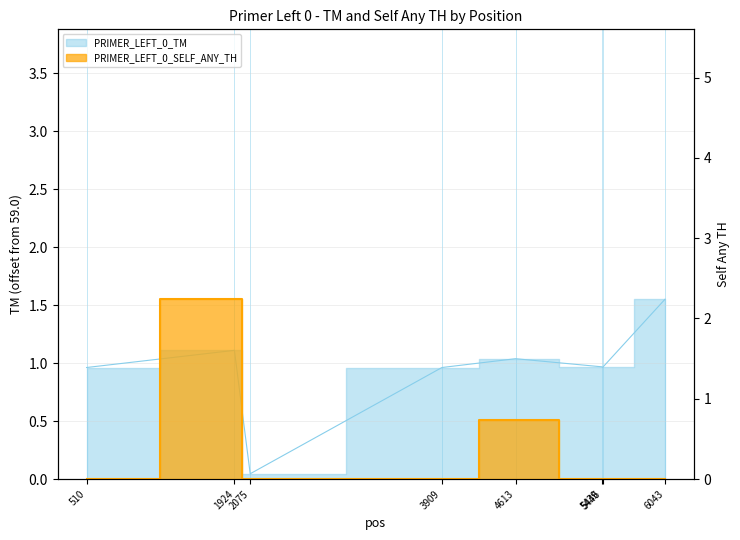

How many lines are shown in the chart?

2